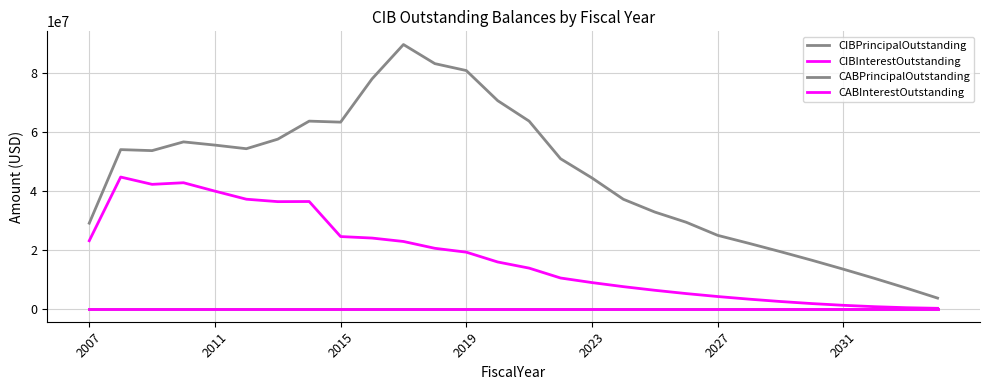

Does the chart have visible grid lines?

Yes